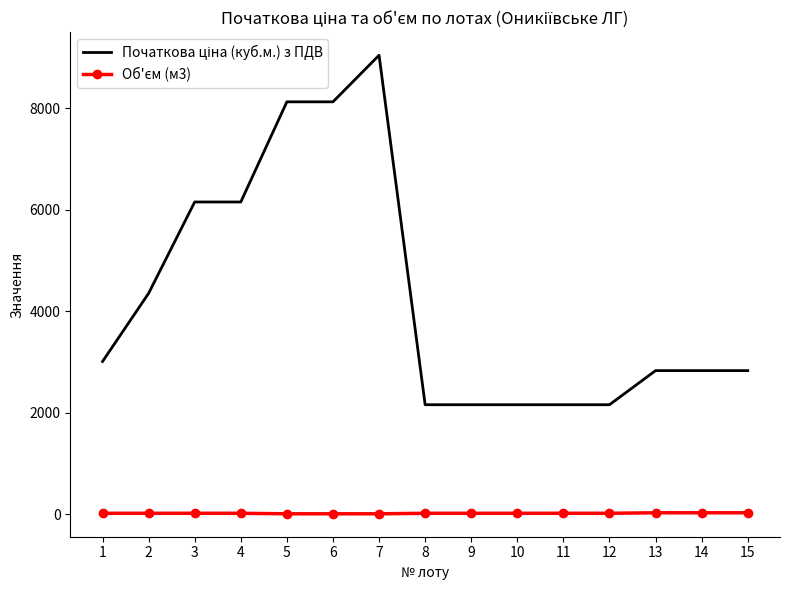

At which category is the sum across all series the highest?

7